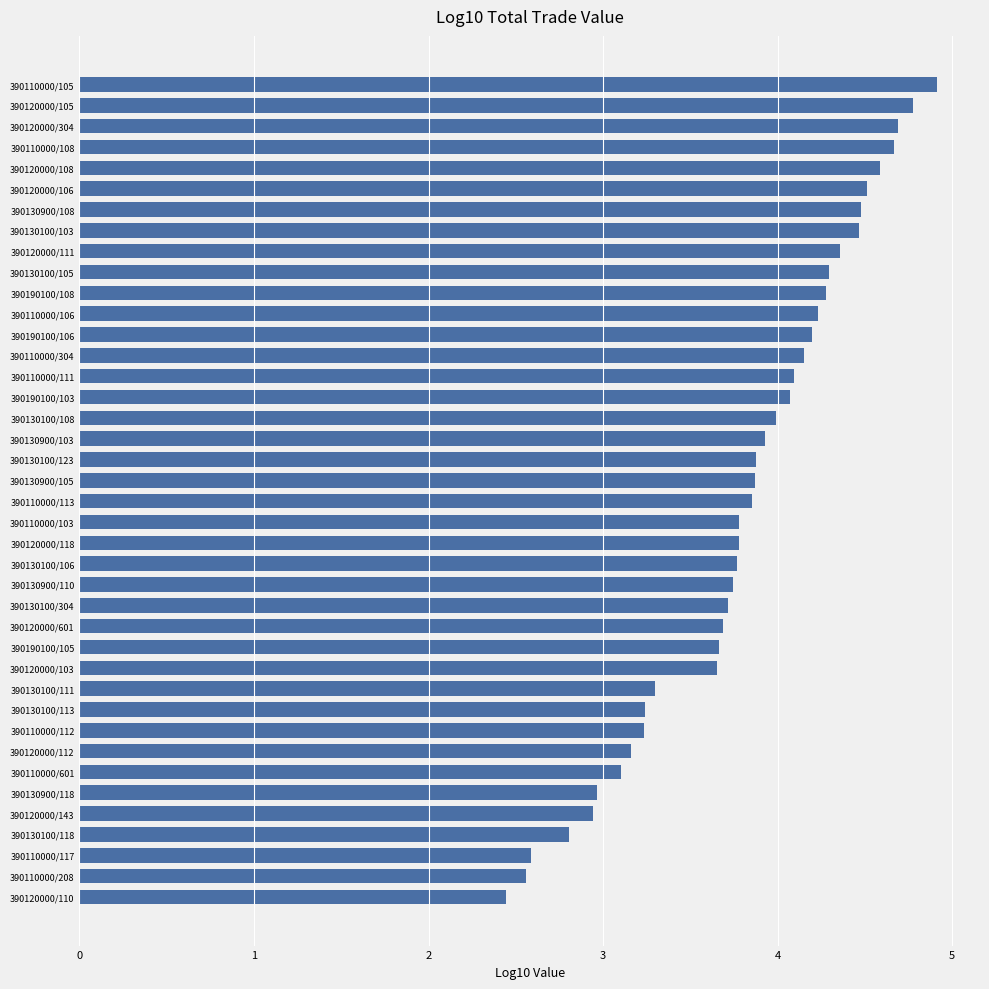

What is the difference between the maximum and minimum values?

2.5